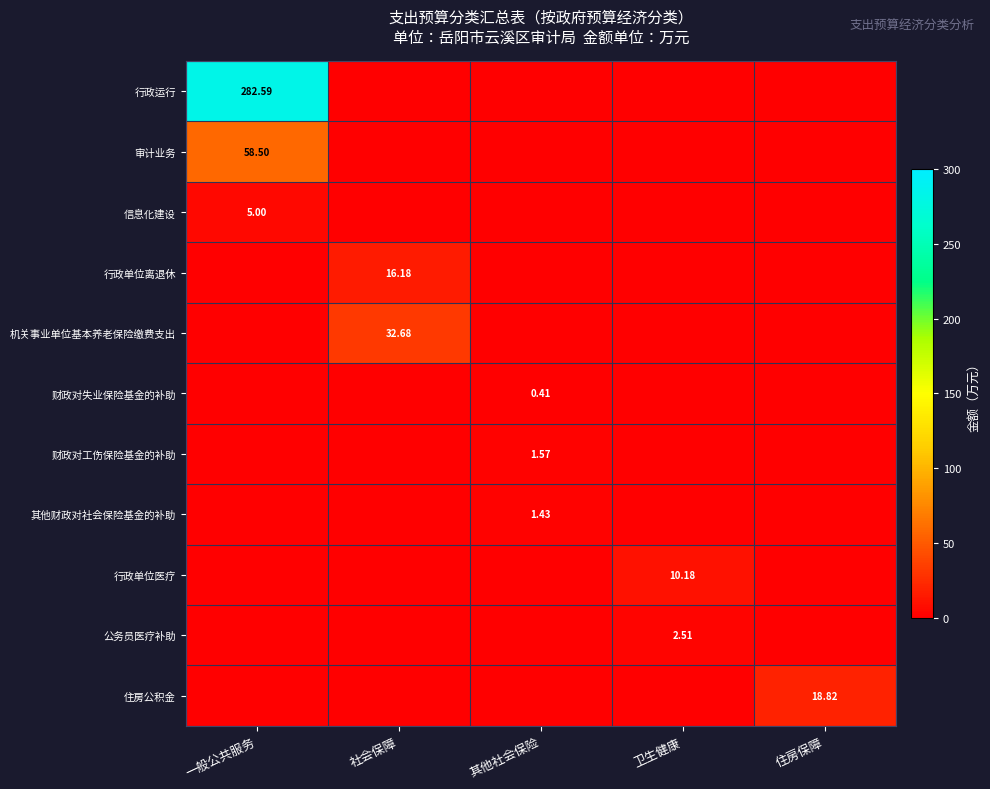

At which category is the sum across all series the highest?

一般公共服务